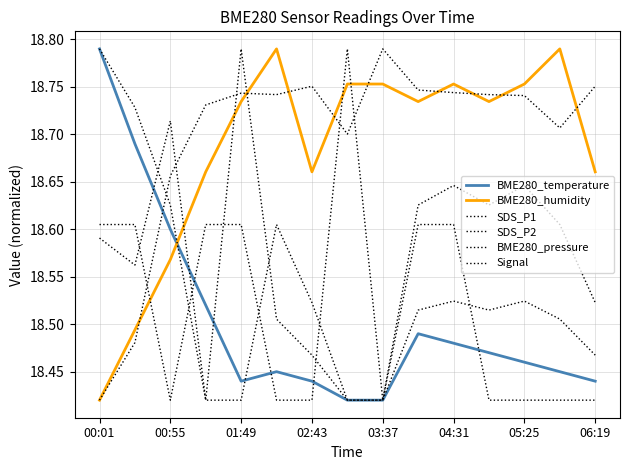

What is the average value of the BME280_temperature series?

18.5